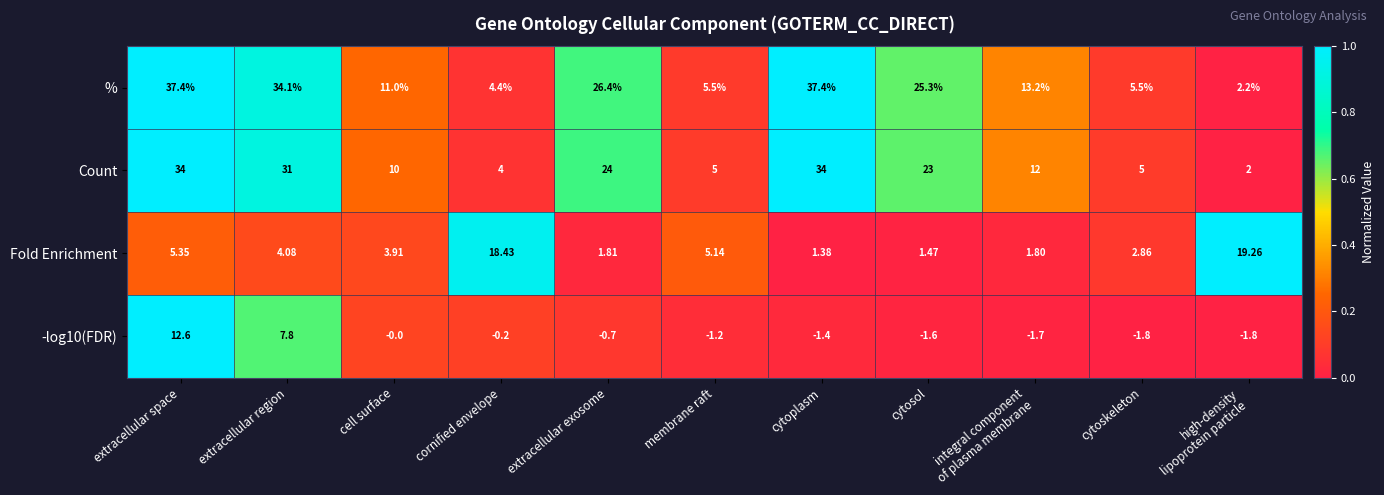

What is the spread (max minus min) of values at cytoskeleton?

7.3